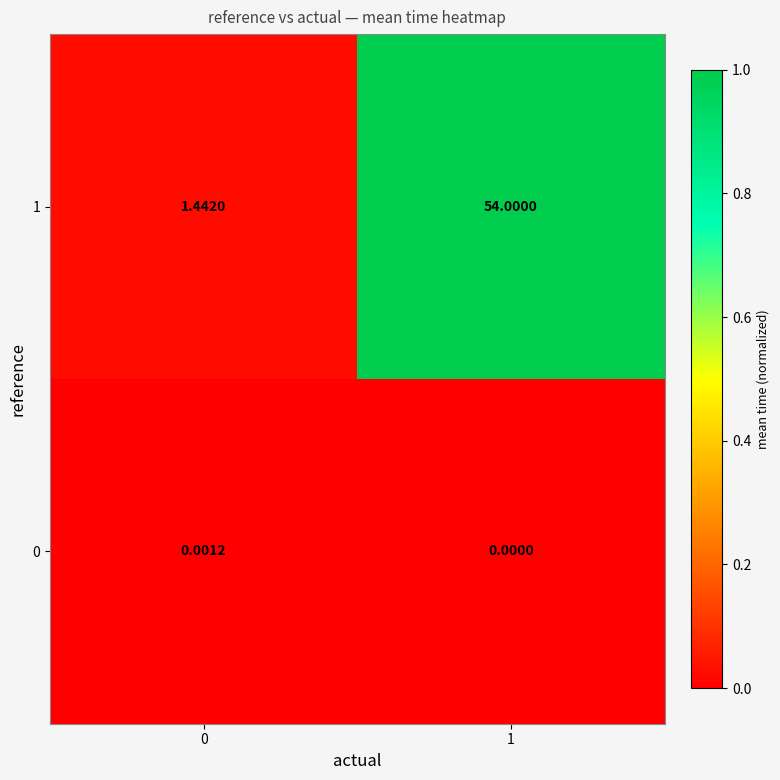

Which series changed the most between 0 and 1?

1